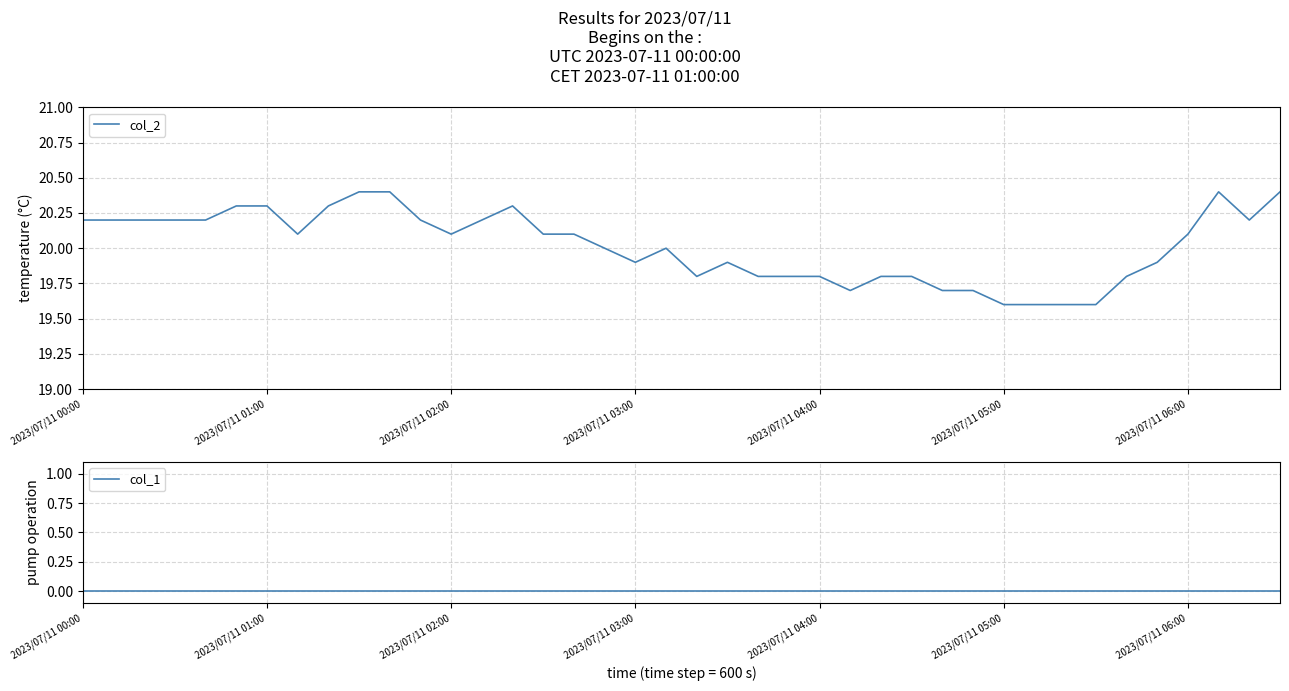

True or false: col_2 and col_1 intersect in this chart.

False